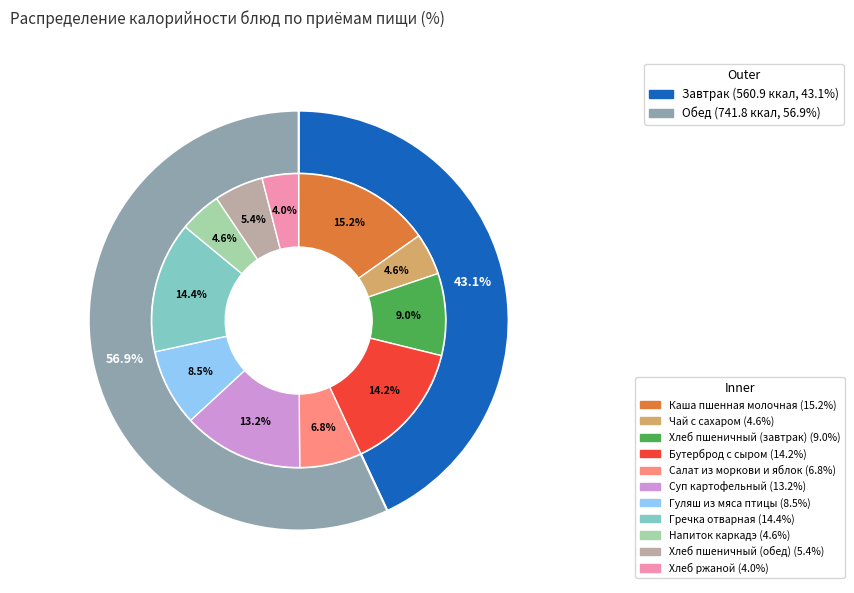

The Хлеб пшеничный (обед) slice represents 1% of the pie. True or false?

False